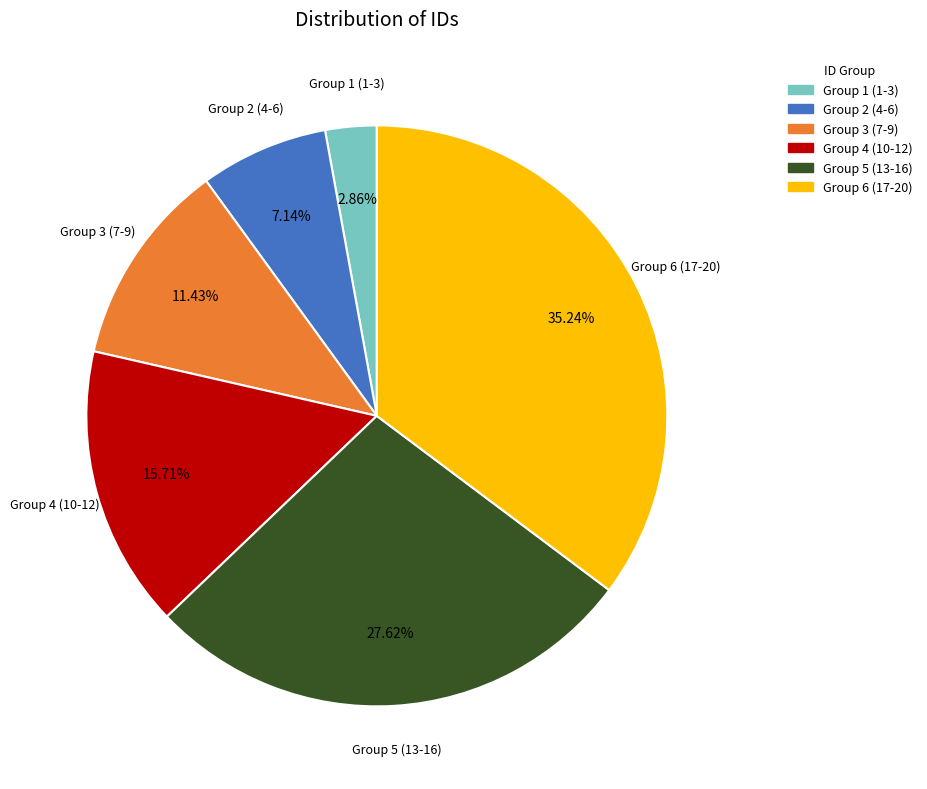

How many segments does this pie chart have?

6